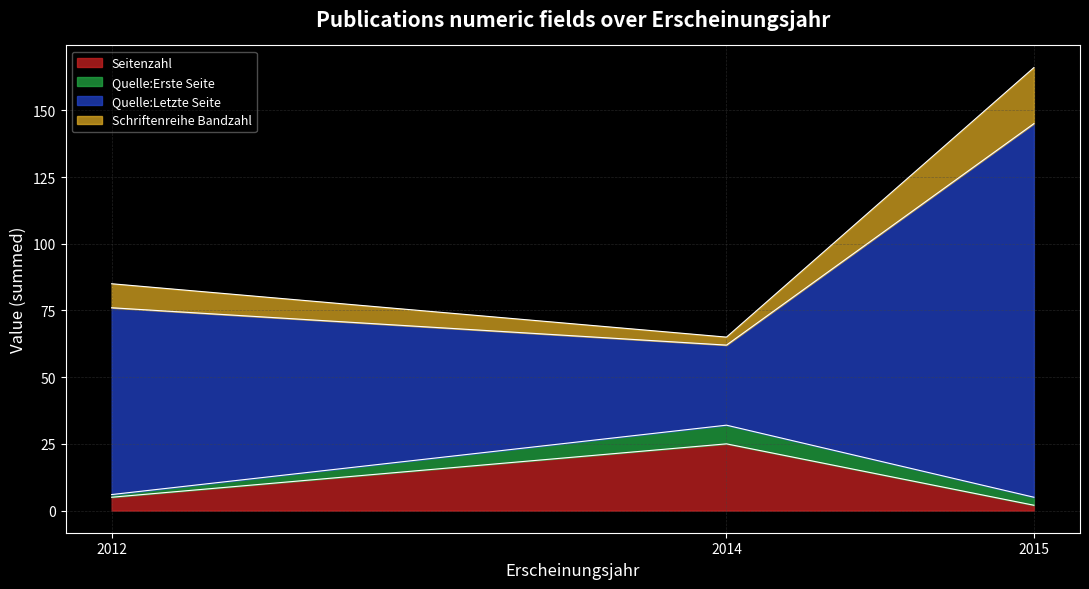

What is the maximum value for Seitenzahl?

25